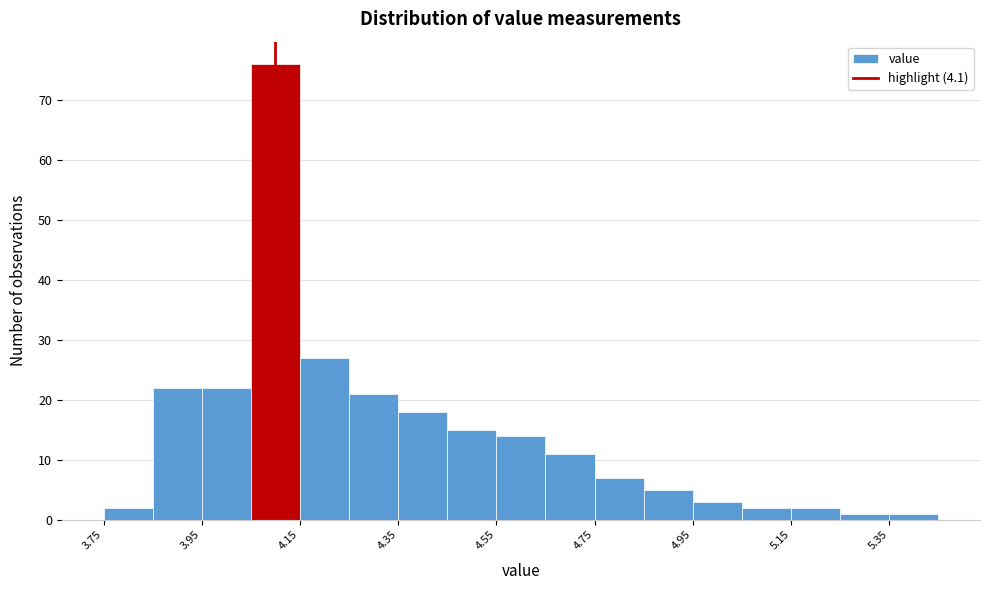

Which range on the x-axis has the tallest bar?

4.05 to 4.15